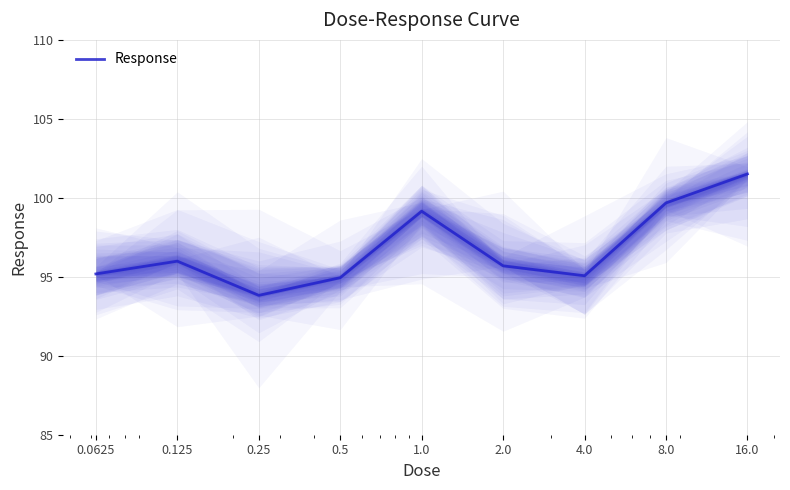

The chart shows a value of 24.2 at 16.0. True or false?

False